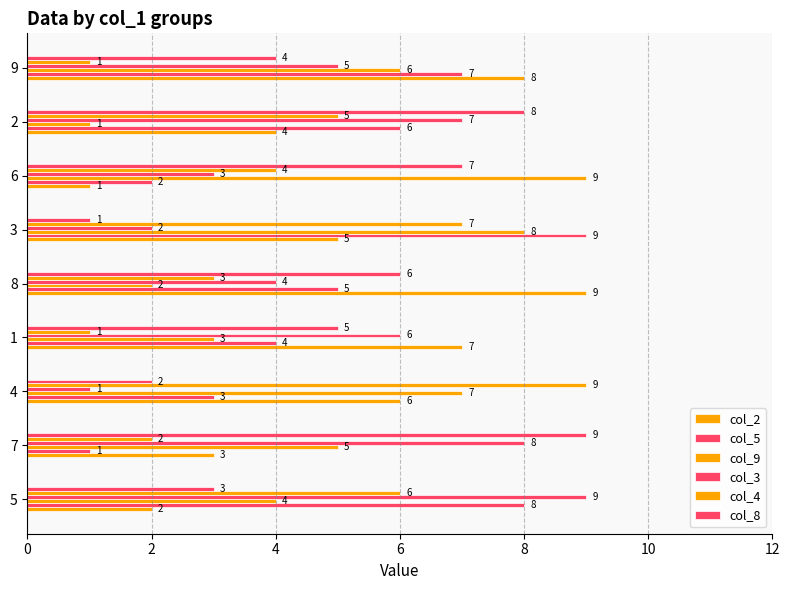

How many categories are shown in the chart?

9